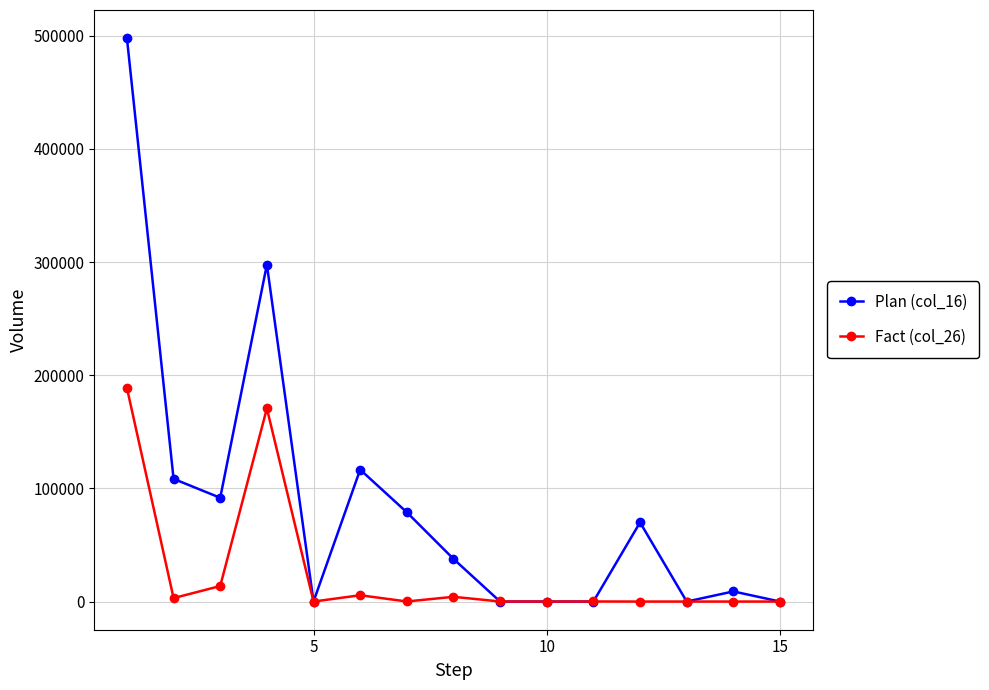

What is the value of the Fact (col_26) point at the 4th from the left?

170679.5